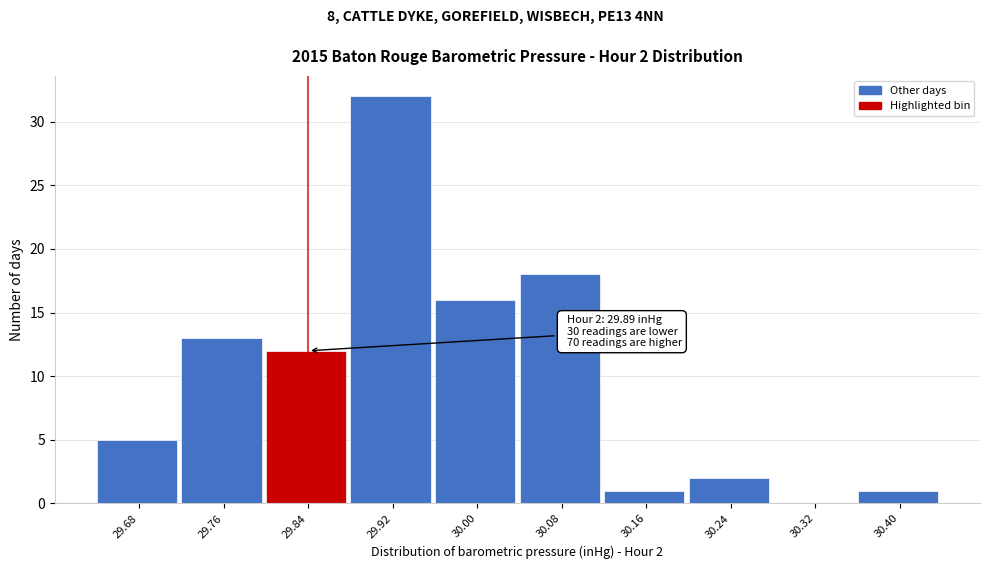

Reading left to right, transcribe all the data shown in this chart.

29.68=5	29.76=13	29.84=12	29.92=32	30.00=16	30.08=18	30.16=1	30.24=2	30.32=0	30.40=1